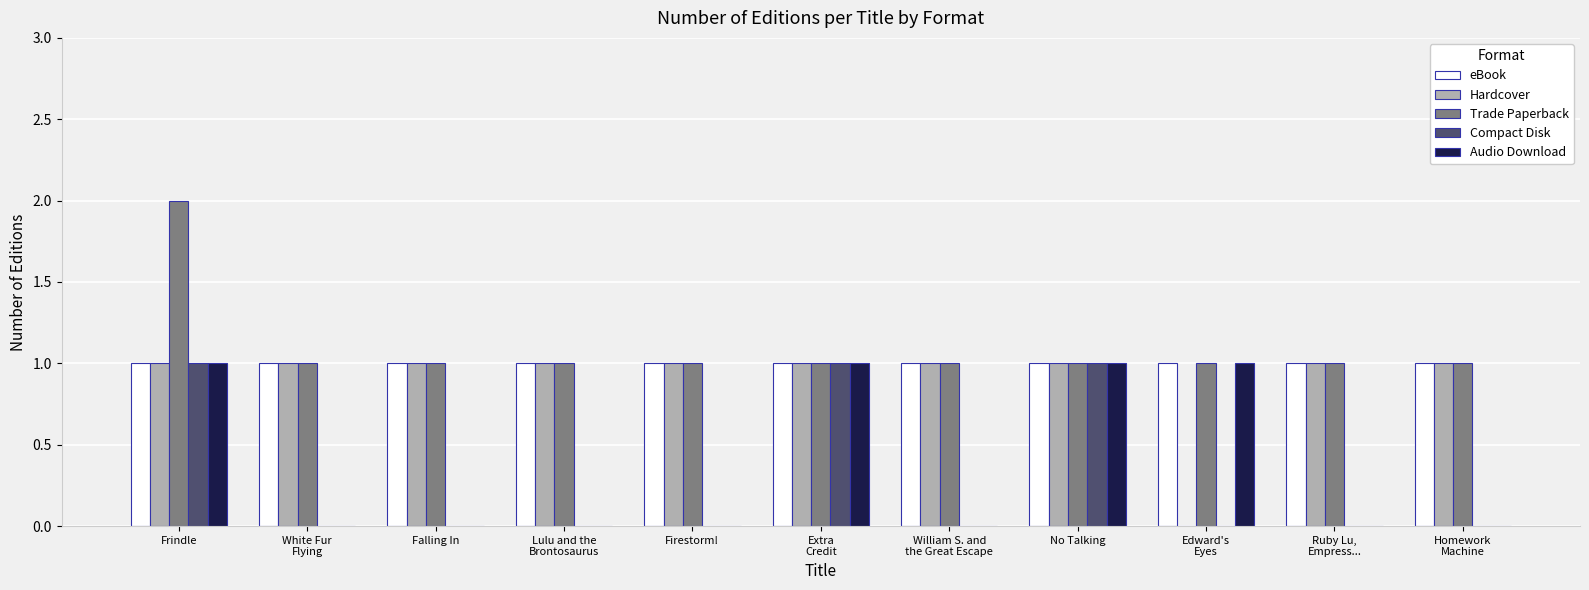

At which category is the sum across all series the highest?

Frindle